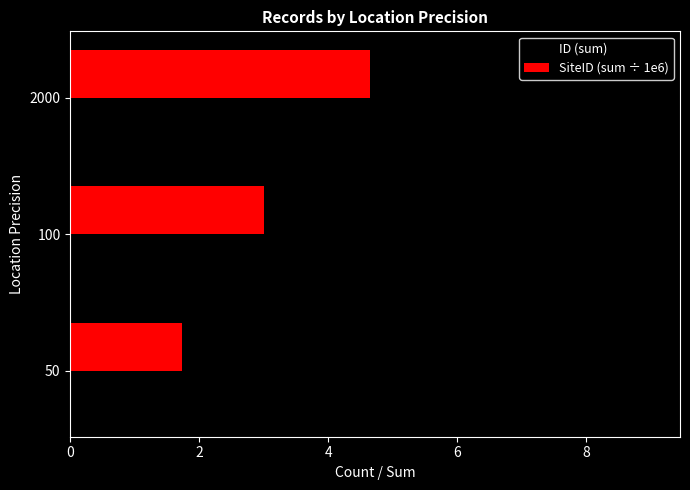

Read the ID (sum) value at 50.

5.0